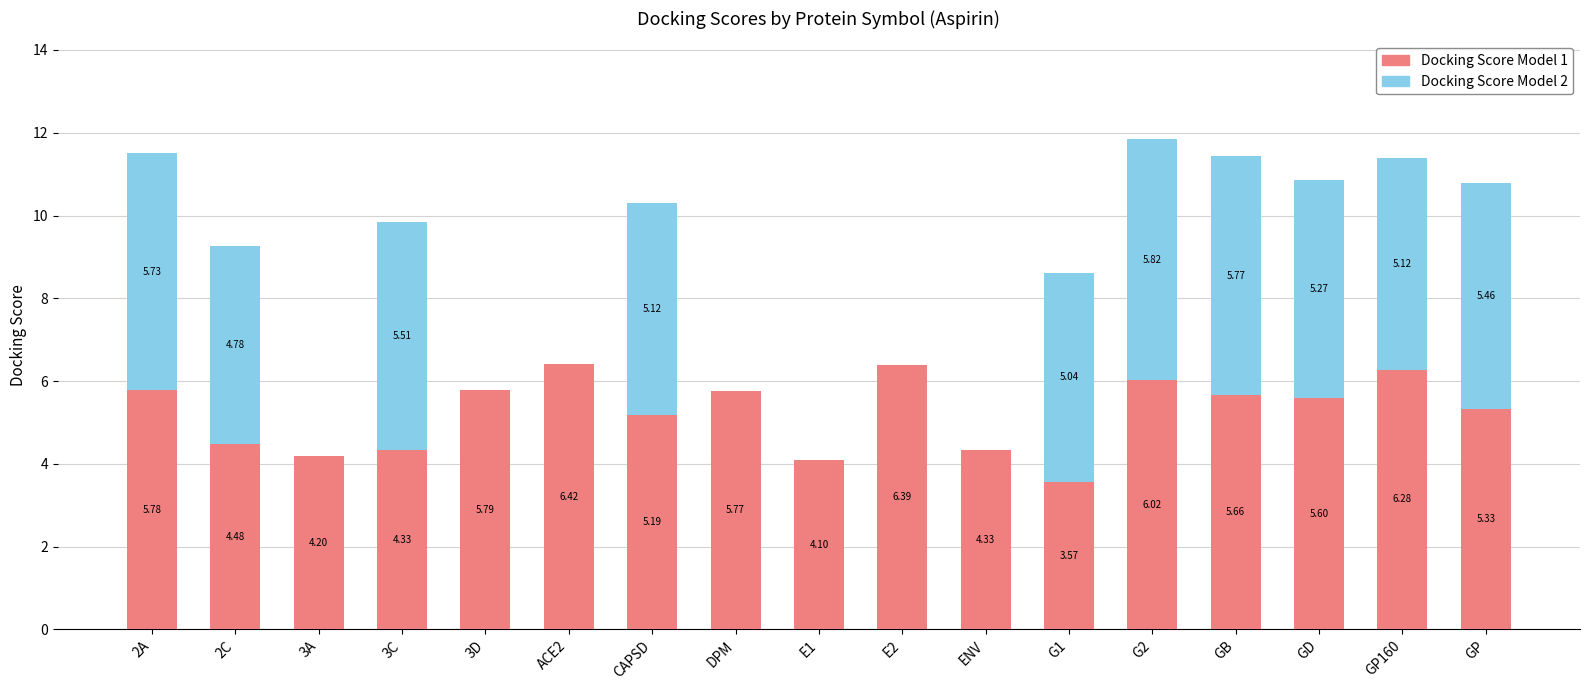

What is the sum of the Docking Score Model 1 values at 2C and G2?

10.5